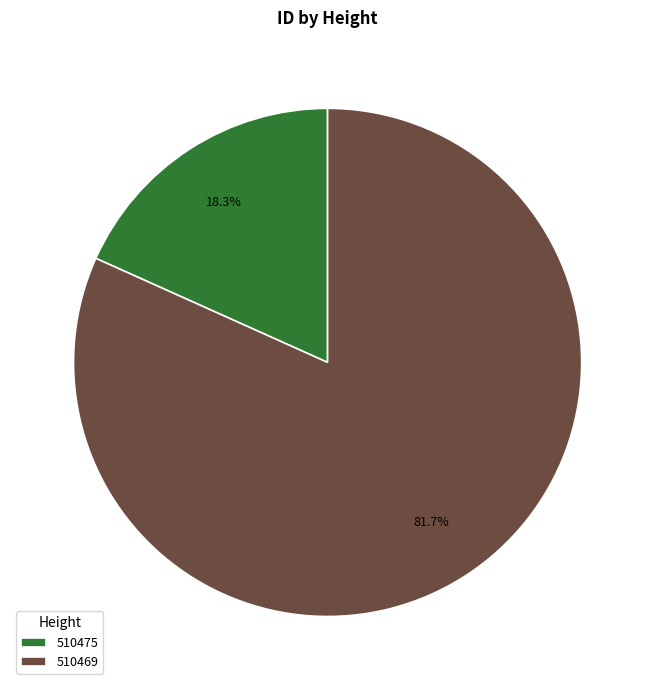

What percentage is the 510475 slice, to the nearest percent?

18%